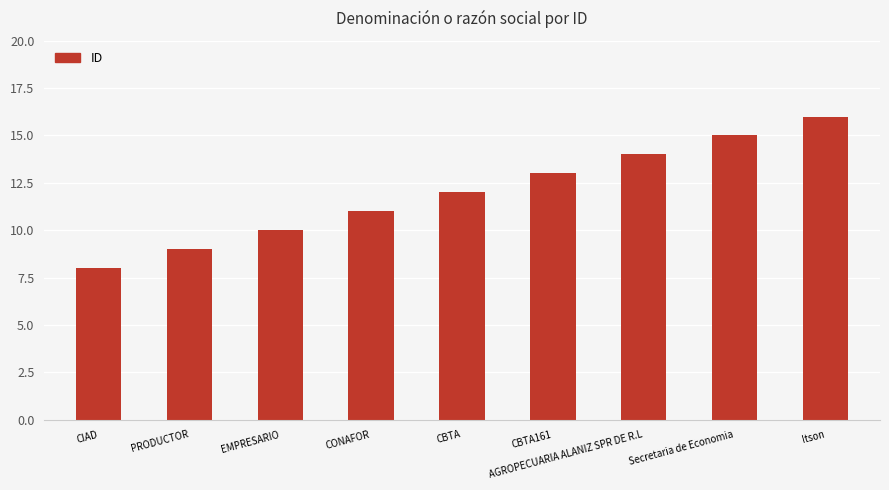

Rank the categories by value from highest to lowest.

Itson, Secretaria de Economia, AGROPECUARIA ALANIZ SPR DE R.L, CBTA161, CBTA, CONAFOR, EMPRESARIO, PRODUCTOR, CIAD